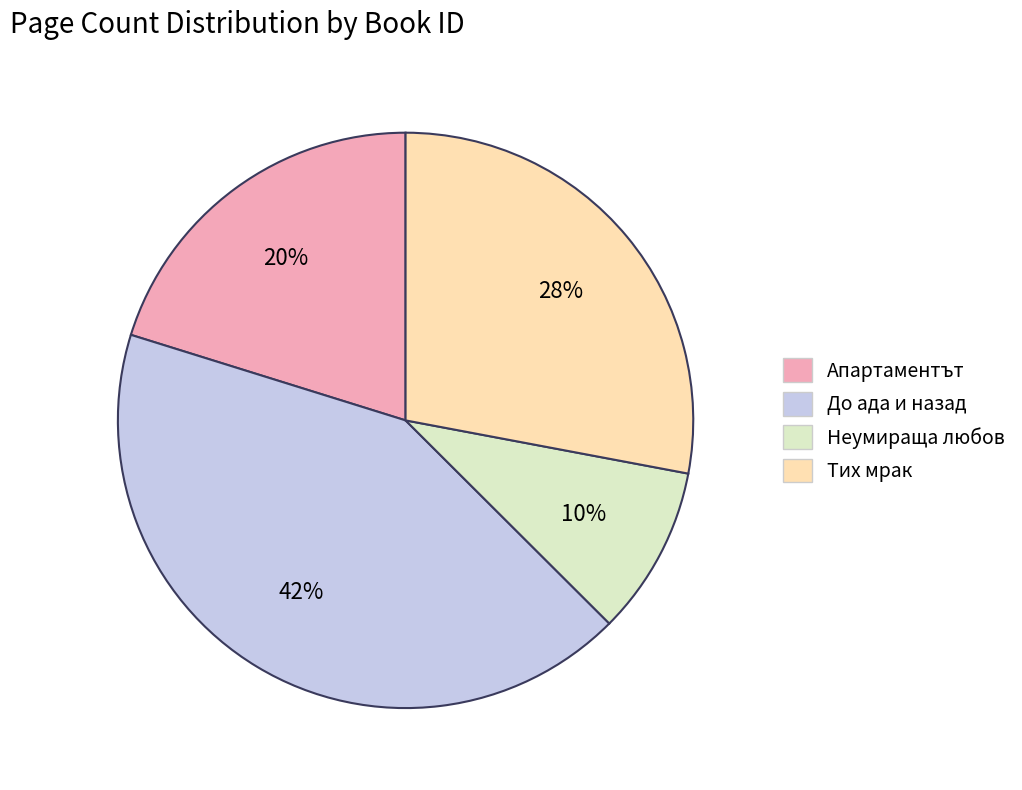

Is there a majority slice in this chart?

No